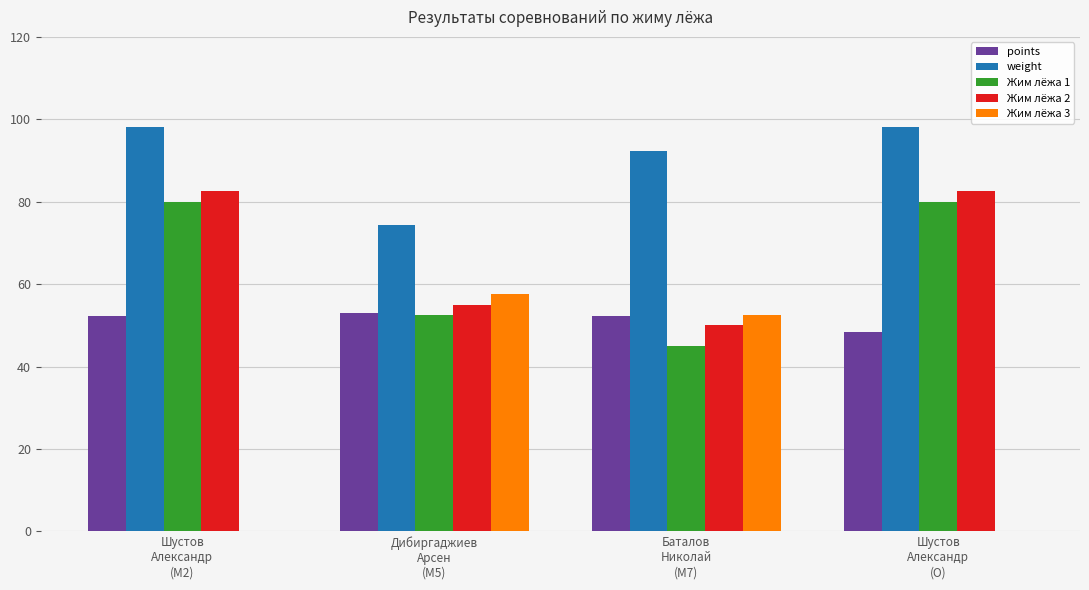

Which series has the largest total across all categories?

weight